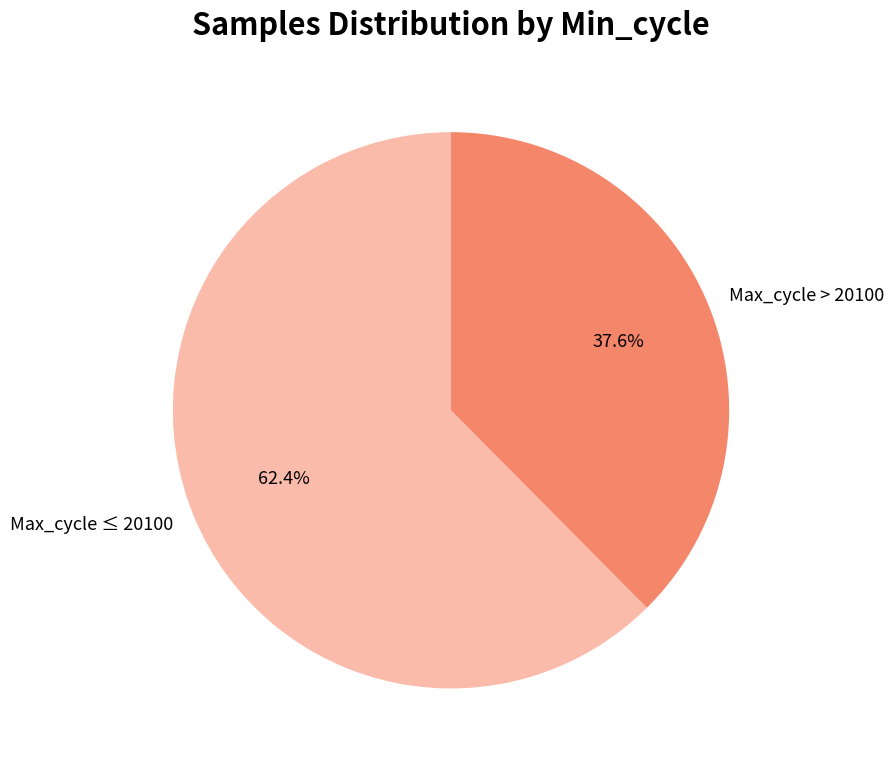

What is the majority slice?

Max_cycle ≤ 20100